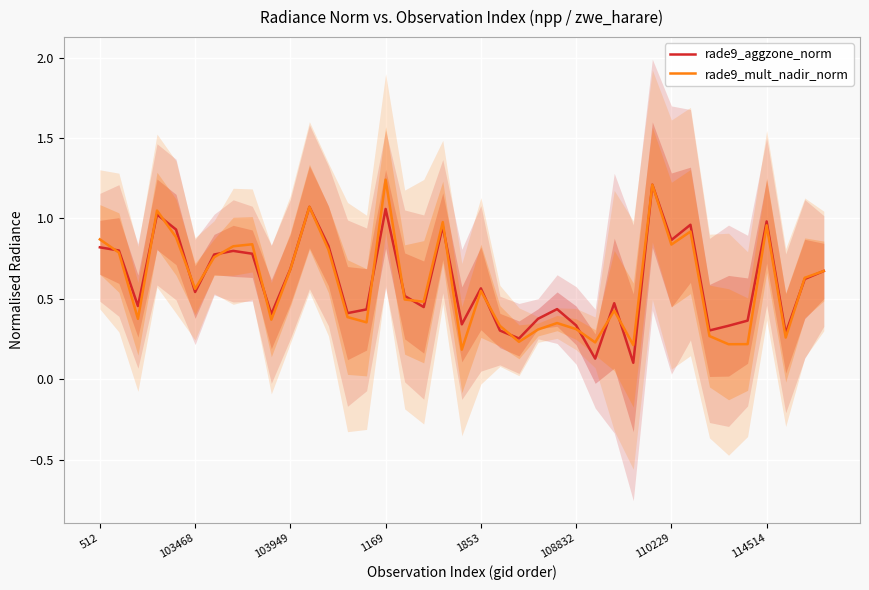

After their last crossing, which series has the higher values: rade9_aggzone_norm or rade9_mult_nadir_norm?

rade9_mult_nadir_norm